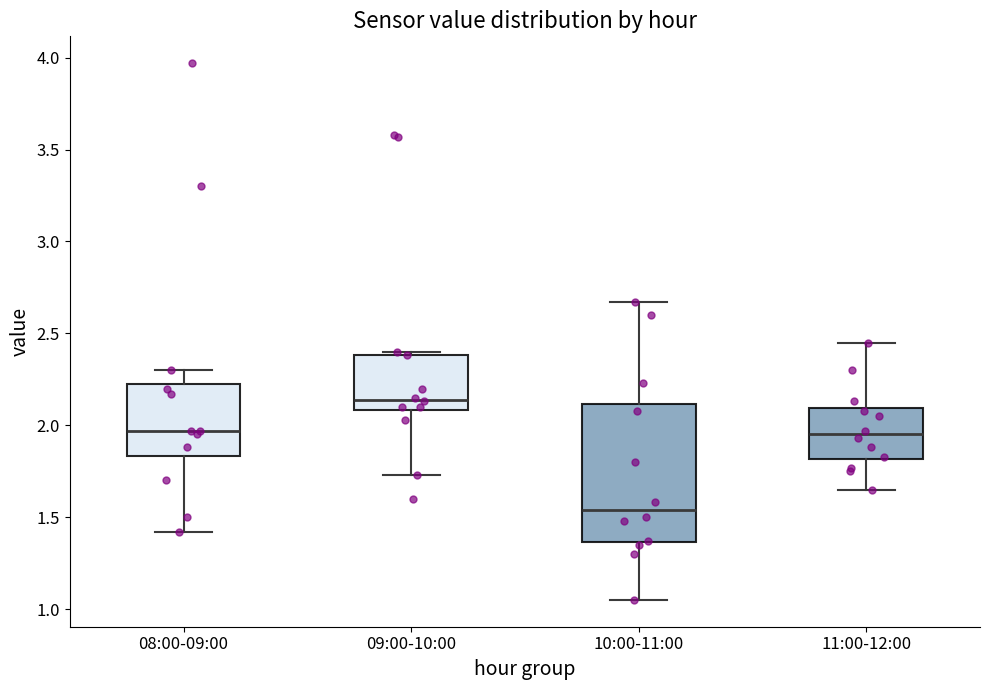

Which box's median line is the lowest?

10:00-11:00